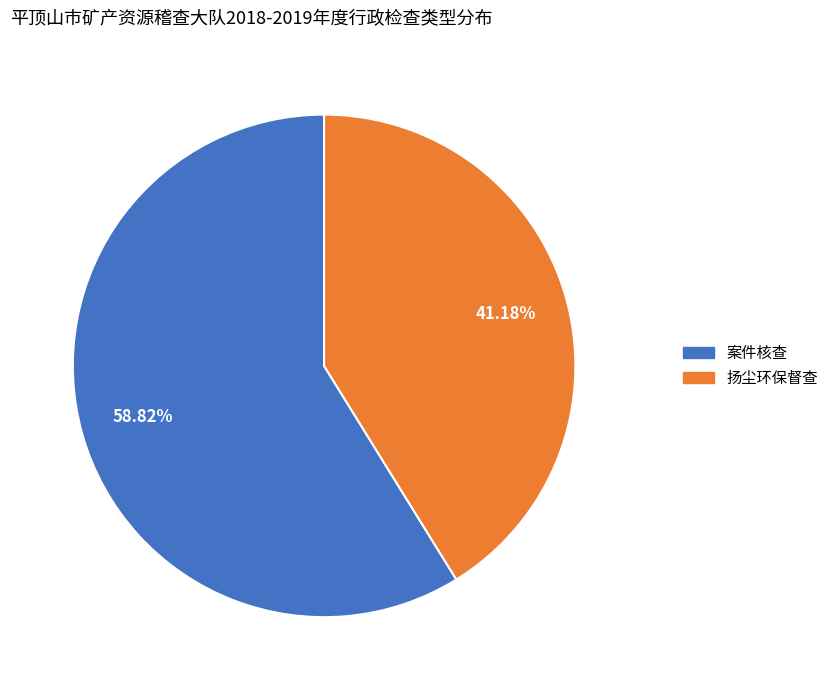

Which has a higher value, 扬尘环保督查 or 案件核查?

案件核查